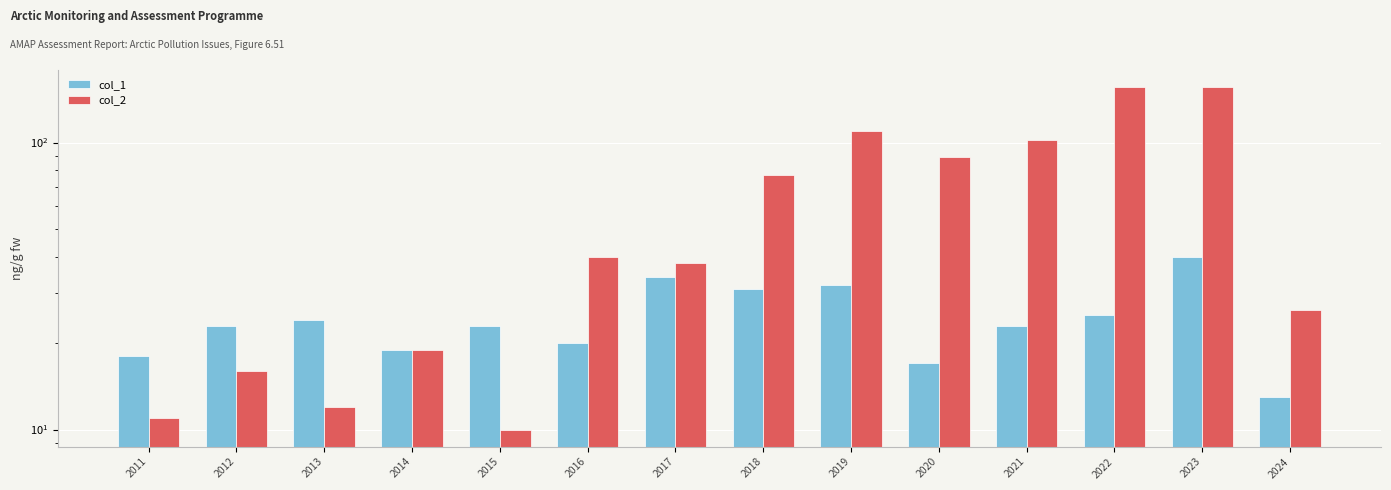

What is the sum of the col_2 values at 2019 and 2014?

129